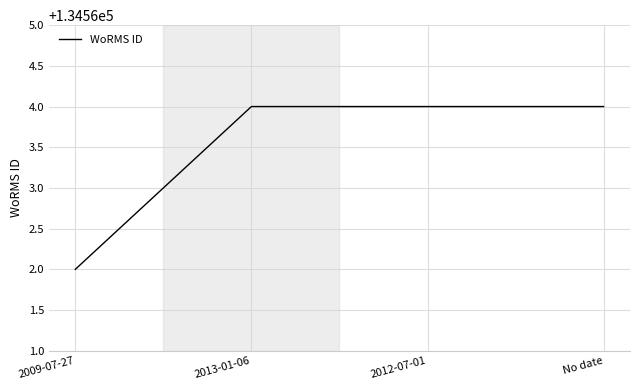

Which label corresponds to the smallest value in the chart?

2009-07-27